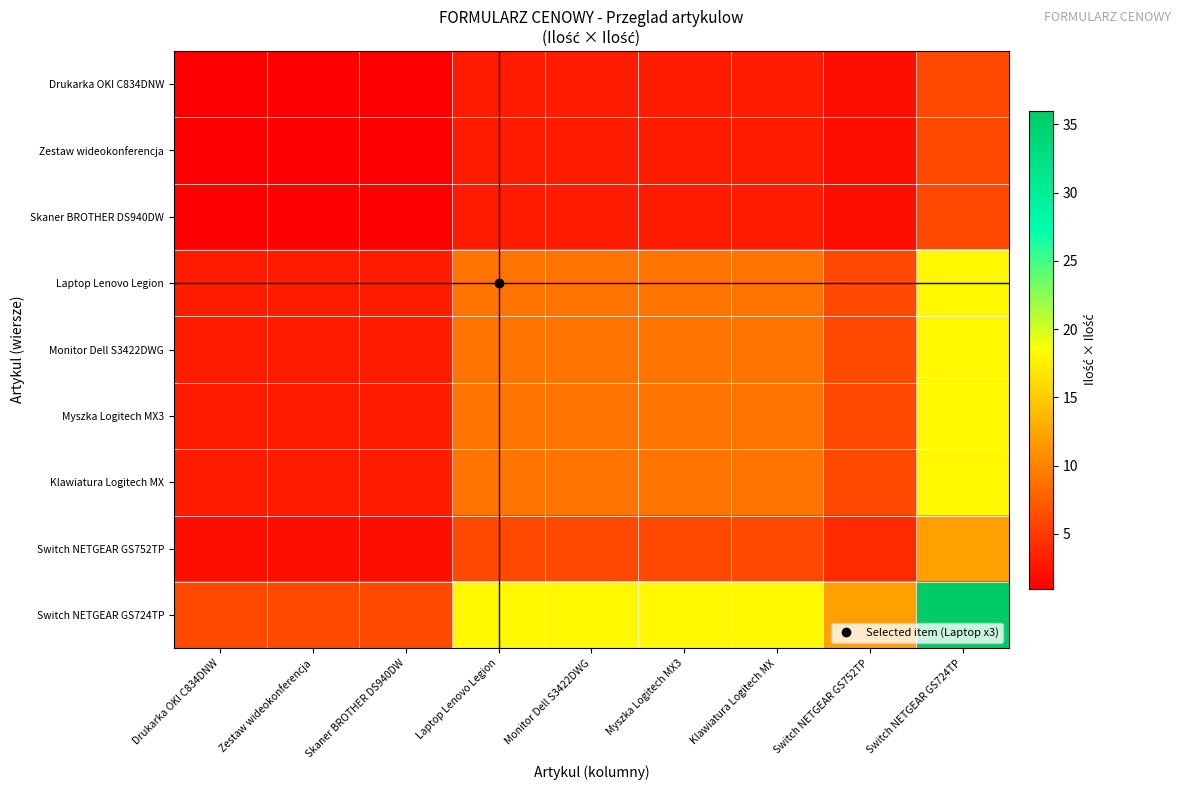

At Laptop Lenovo Legion, list the series in order from smallest to largest.

Drukarka OKI C834DNW, Zestaw wideokonferencja, Skaner BROTHER DS940DW, Switch NETGEAR GS752TP, Laptop Lenovo Legion, Monitor Dell S3422DWG, Myszka Logitech MX3, Klawiatura Logitech MX, Switch NETGEAR GS724TP